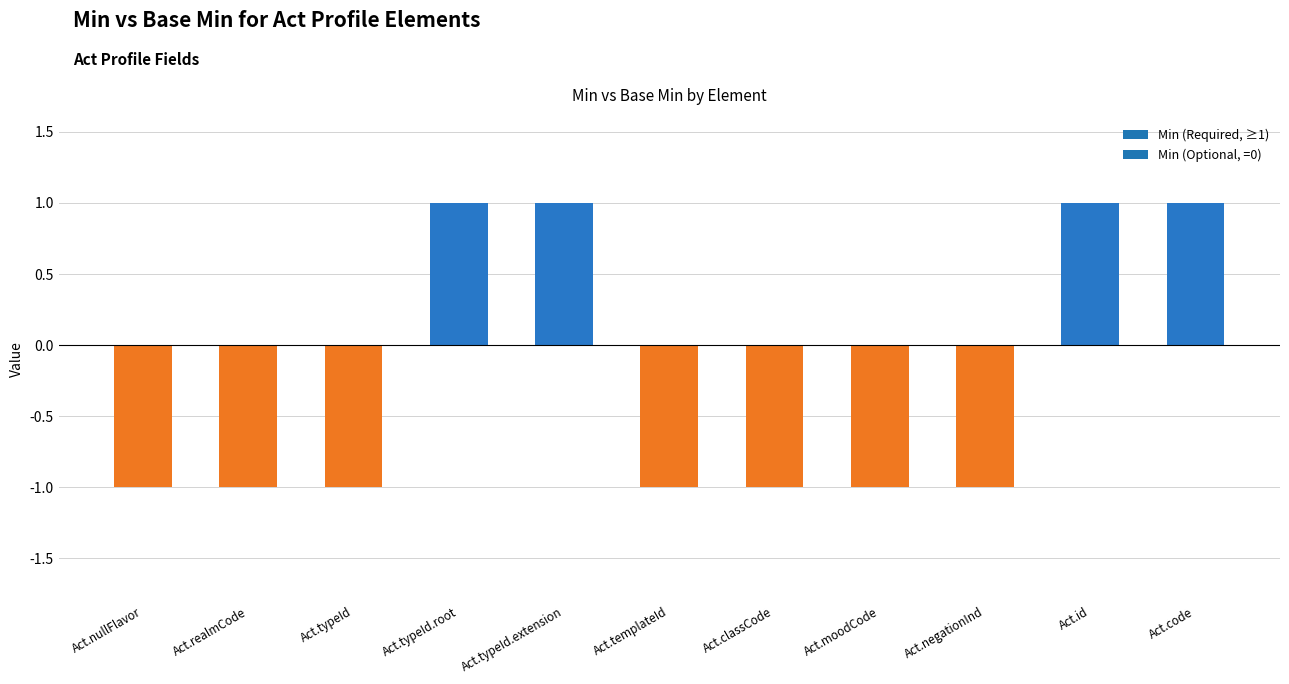

What is the difference between the maximum and minimum values?

2